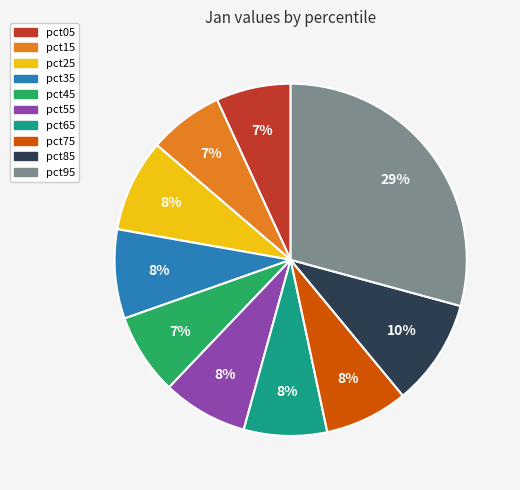

What is the largest slice in the pie chart?

pct95